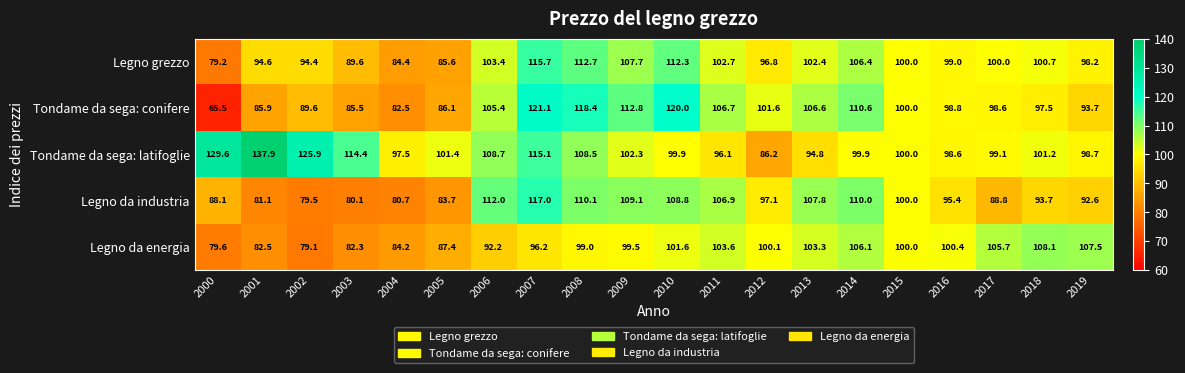

What is the maximum value for Tondame da sega: latifoglie?

137.9